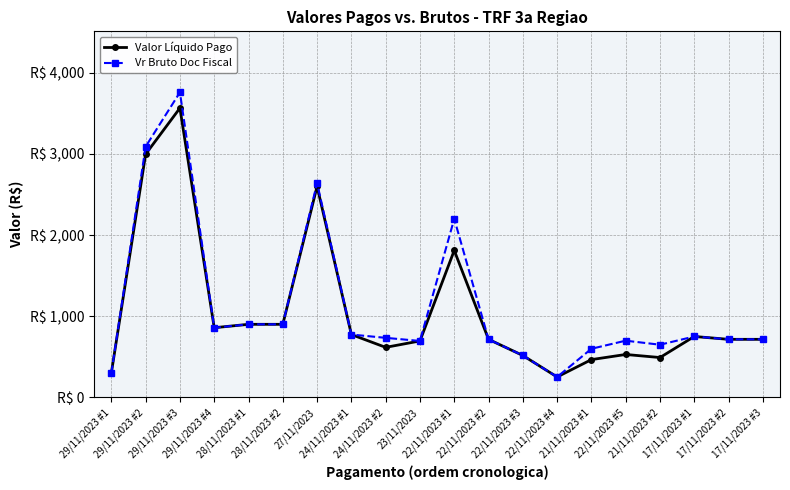

True or false: Valor Líquido Pago and Vr Bruto Doc Fiscal intersect in this chart.

False